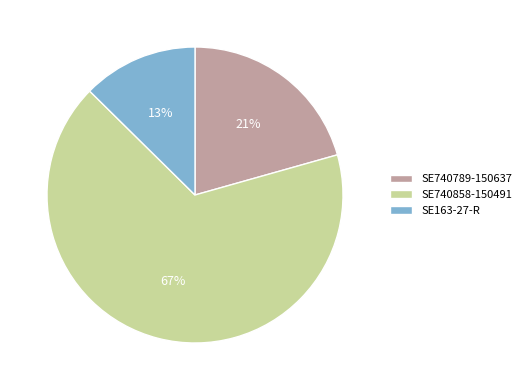

Is the sum of SE740789-150637 and SE740858-150491 greater than half?

Yes